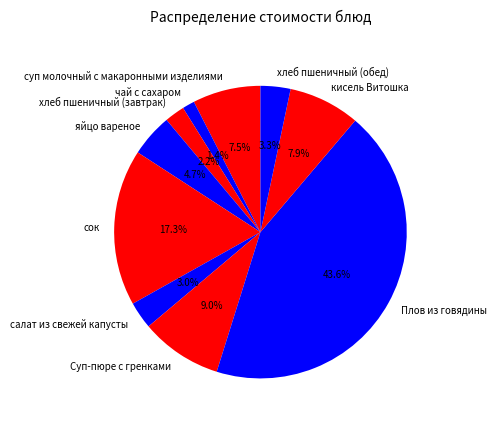

To the nearest percent, what is the combined percentage of салат из свежей капусты and хлеб пшеничный (завтрак)?

5%